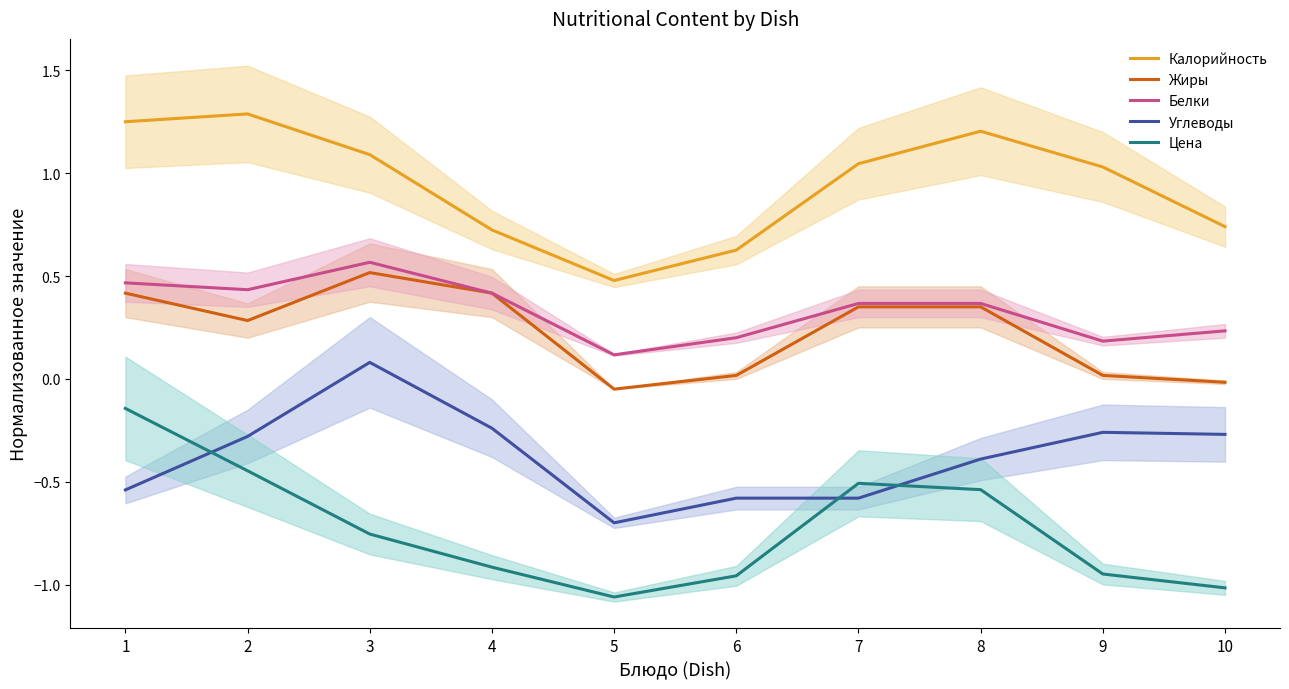

At which label does Углеводы first exceed 0?

3